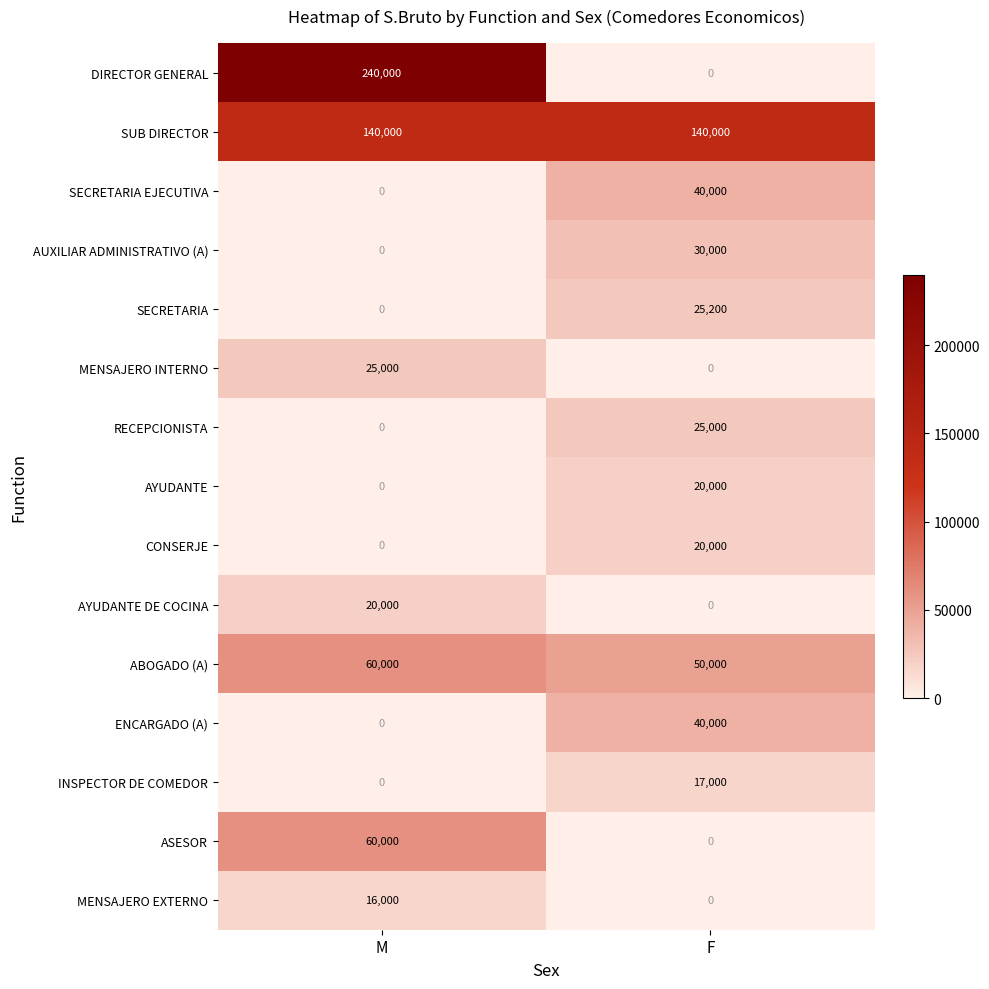

Which series has the largest total across all categories?

SUB DIRECTOR